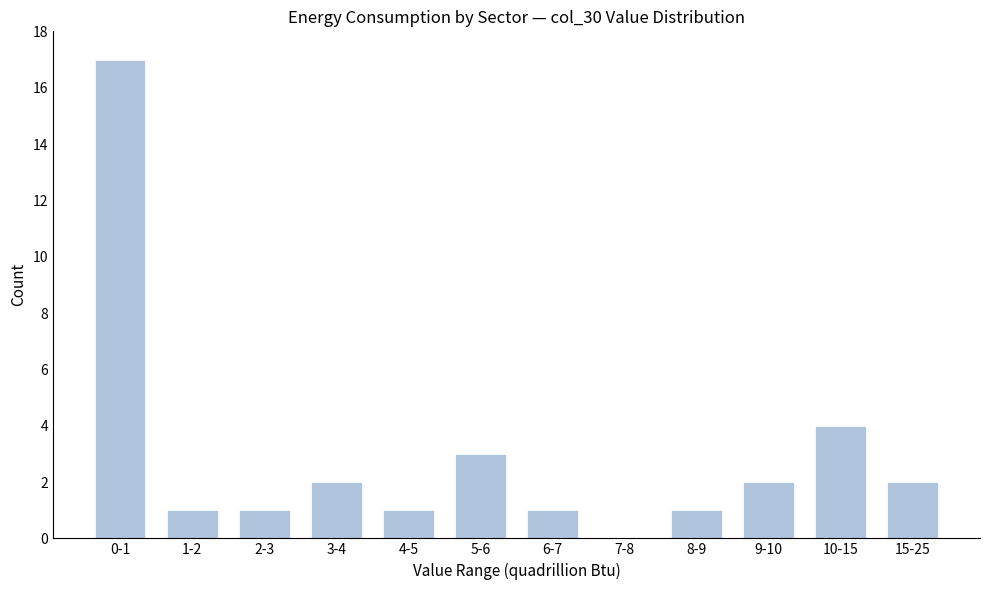

Reading left to right, transcribe all the data shown in this chart.

0-1=17	1-2=1	2-3=1	3-4=2	4-5=1	5-6=3	6-7=1	7-8=0	8-9=1	9-10=2	10-15=4	15-25=2